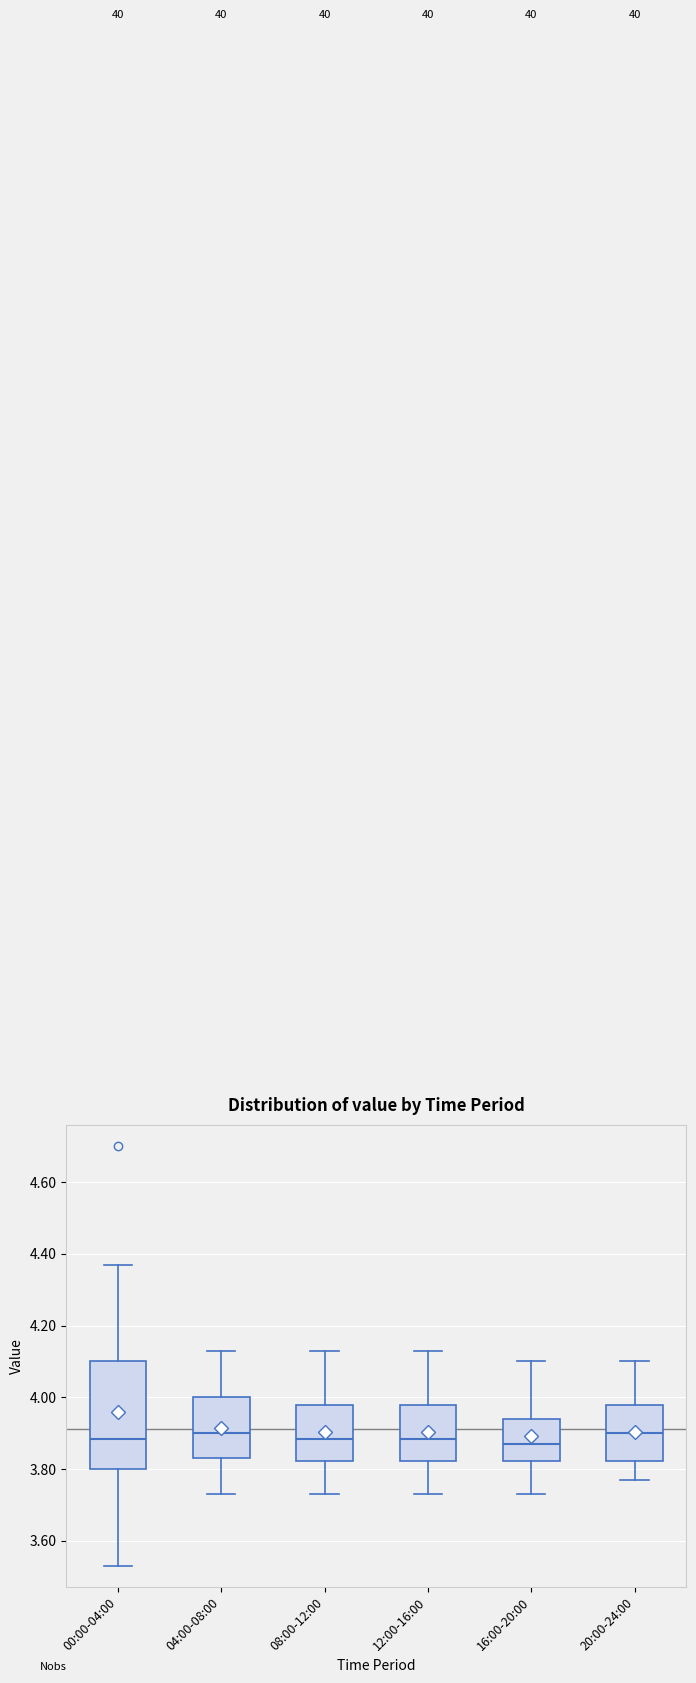

Where is the lower edge of the box for 12:00-16:00 on the y-axis? The values are not printed on the chart, so give them approximately, as read against the axis.

3.82